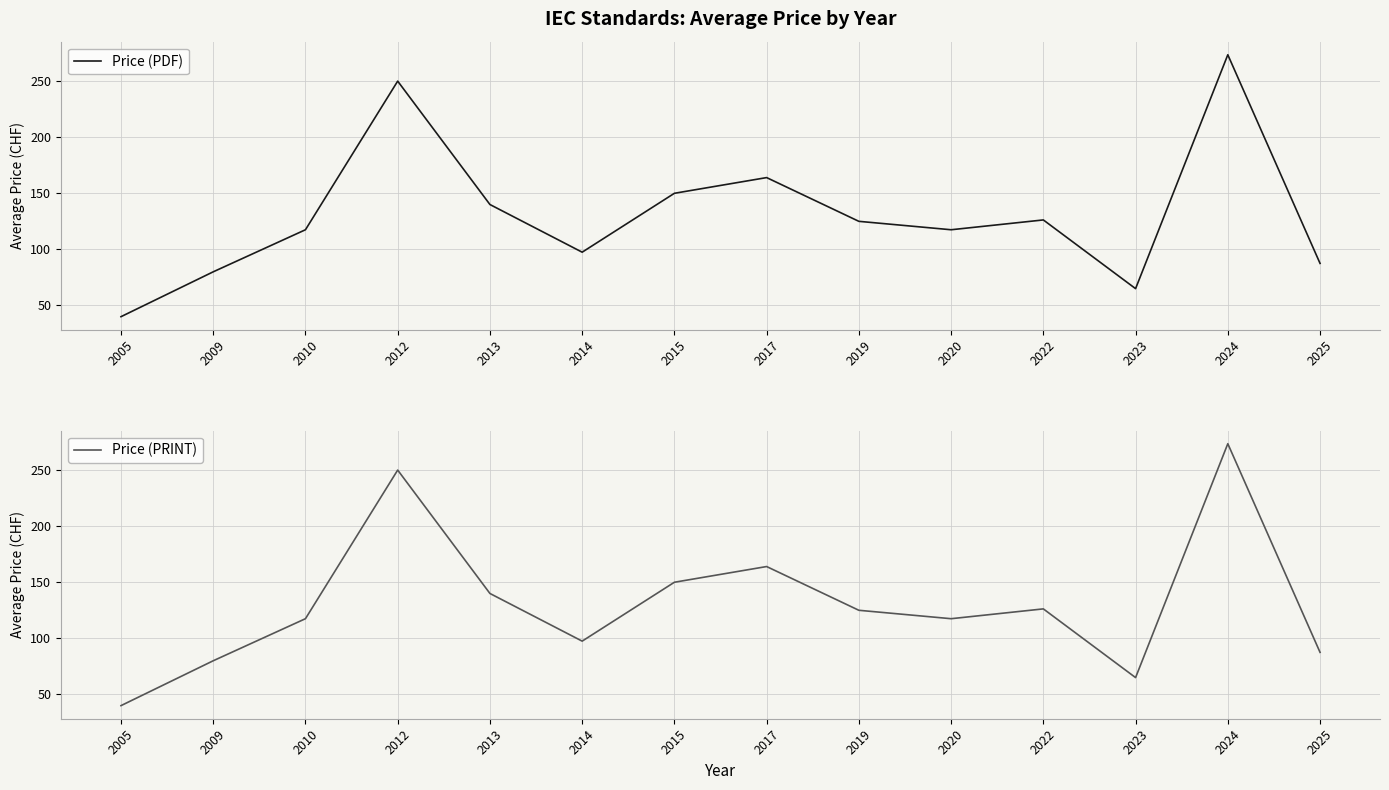

How many interior local valleys does the Price (PRINT) series have?

3